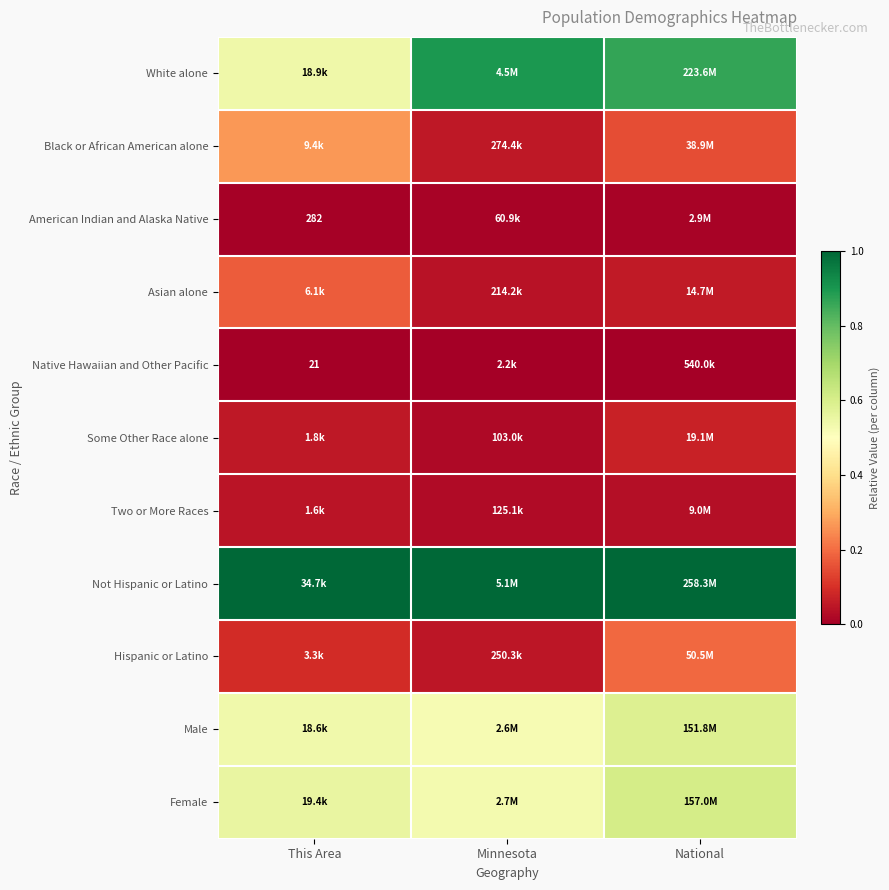

What is the total value across all series at Minnesota?

3.1